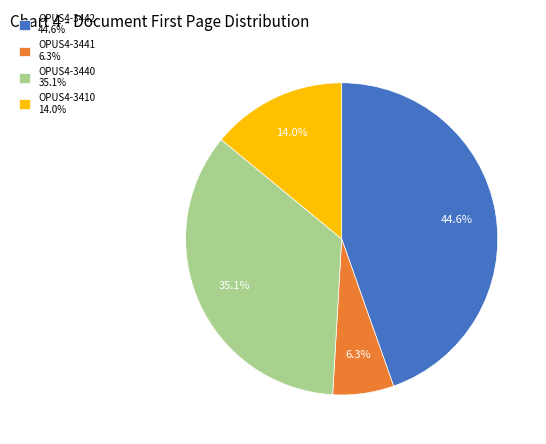

Is there a majority slice in this chart?

No